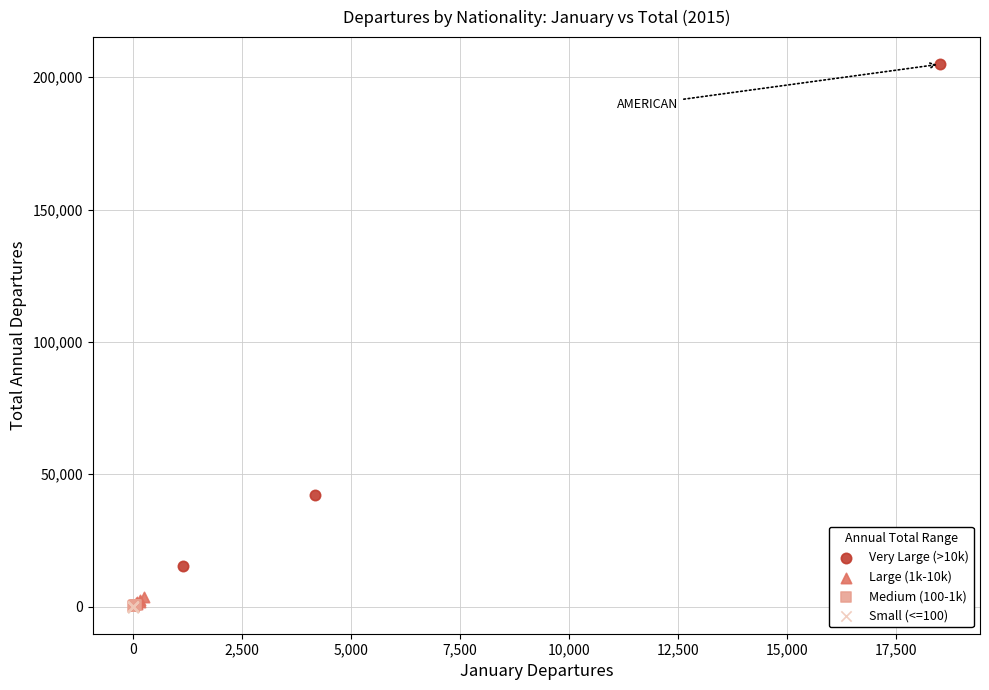

What are all the series names shown in the legend?

Very Large (>10k), Large (1k-10k), Medium (100-1k), Small (<=100)